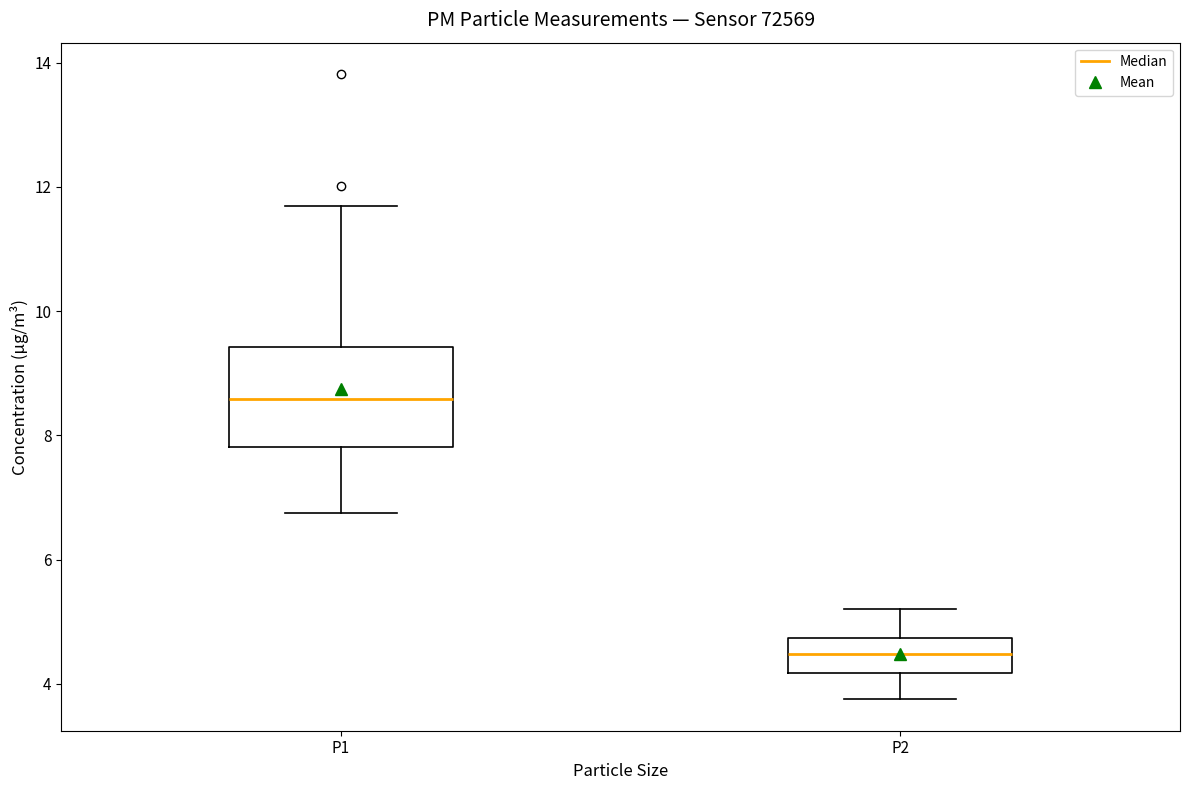

Reading left to right, read every box against the y-axis: the position of its median line, the range the box covers, and the ends of its whiskers. The values are not printed on the chart, so give them approximately, as read against the axis.

P1: median 8.6, box 7.8 to 9.4, whiskers 6.8 to 11.8
P2: median 4.4, box 4.2 to 4.8, whiskers 3.8 to 5.2